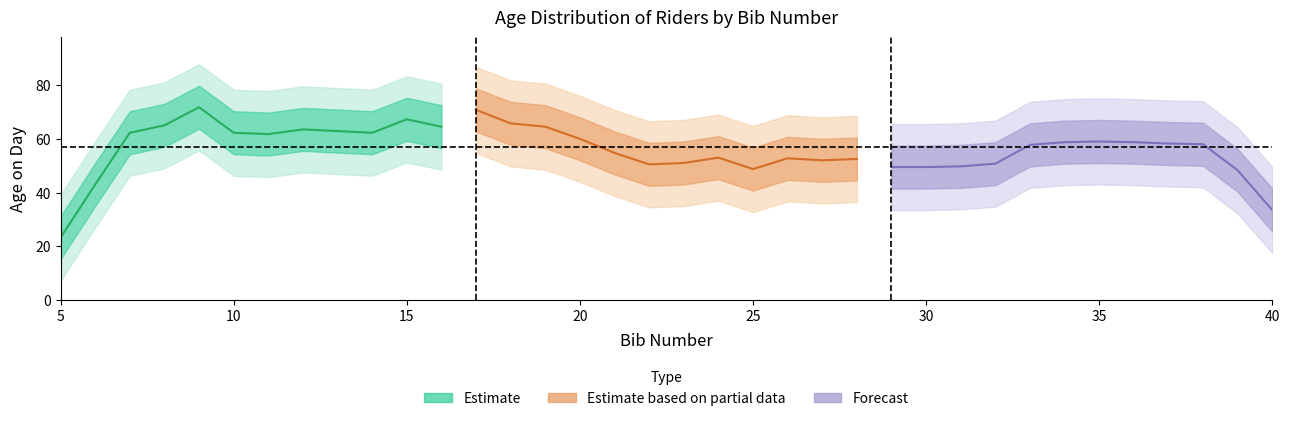

How many values are below 57?

16